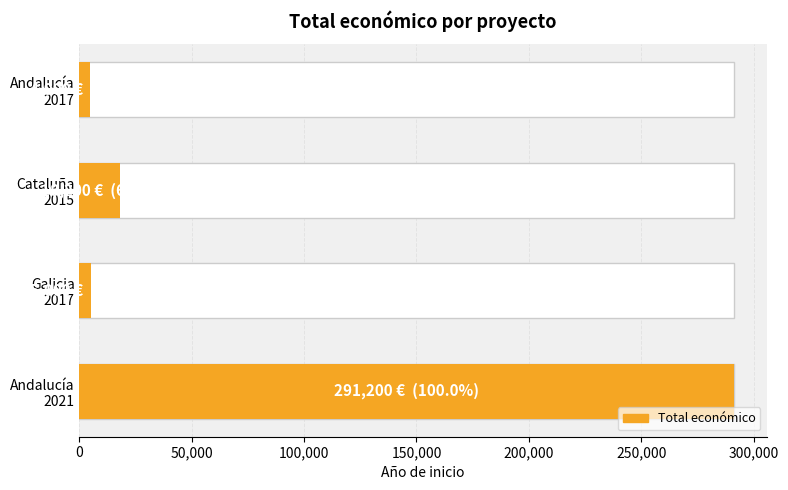

What is the average value?

79825